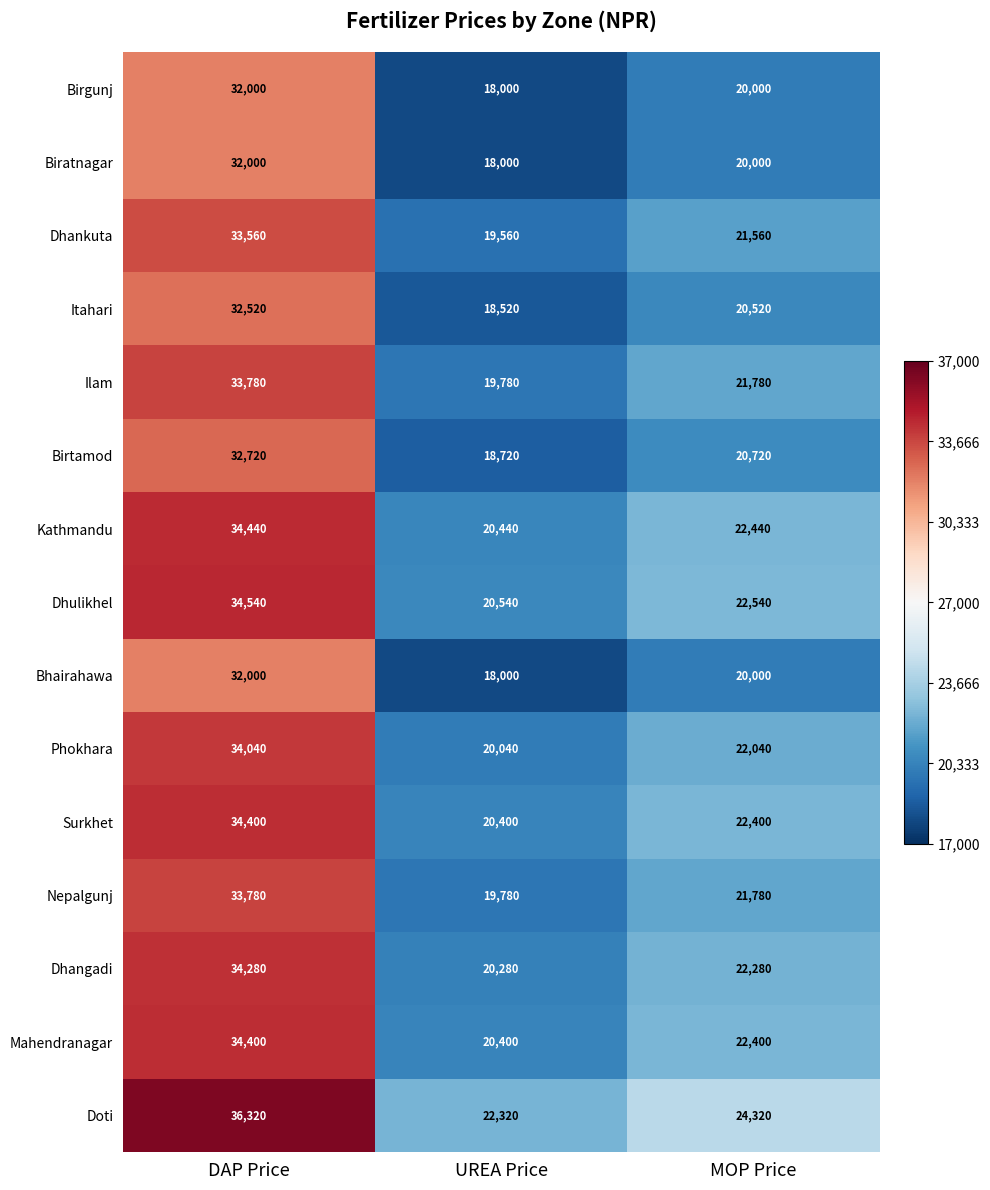

What value does the Birgunj series have at UREA Price, to the nearest 50?

18000